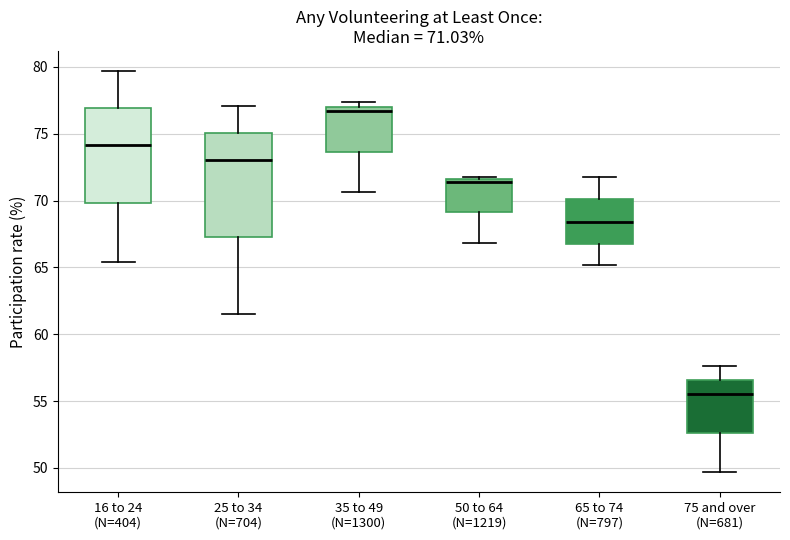

Which box has the highest median line?

35 to 49 (N=1300)